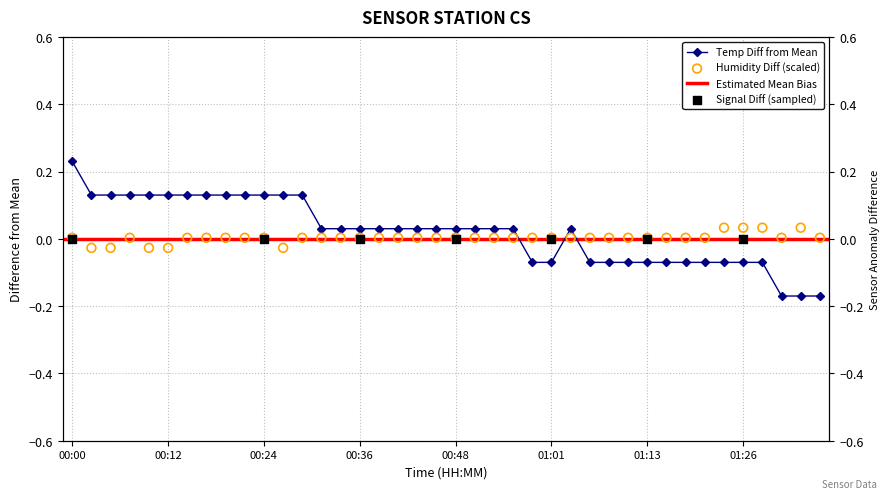

Which series has the largest Y range (max minus min)?

Temp